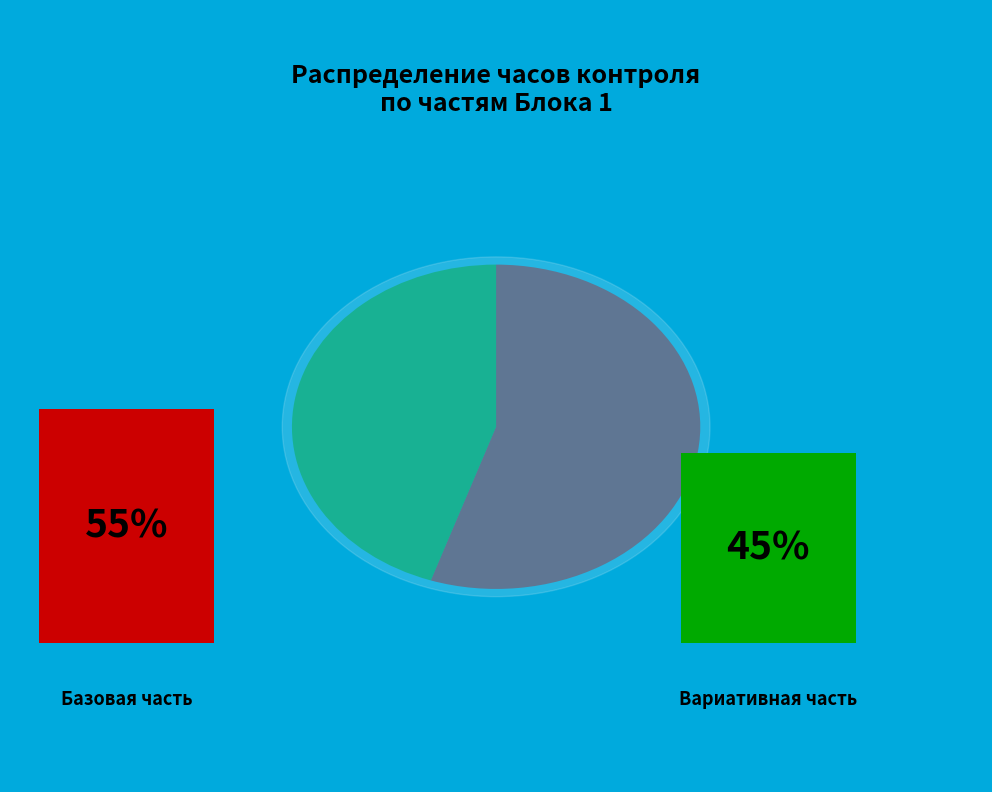

Count the number of slices in the pie.

2